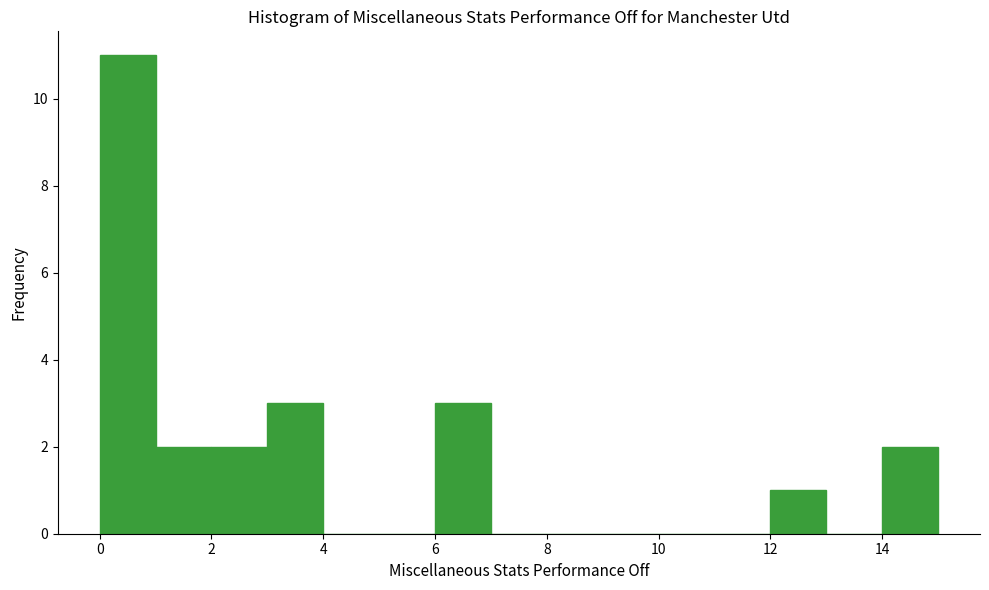

How tall is the bar that spans 6 to 7 on the x-axis? The values are not printed on the chart, so give them approximately, as read against the axis.

3